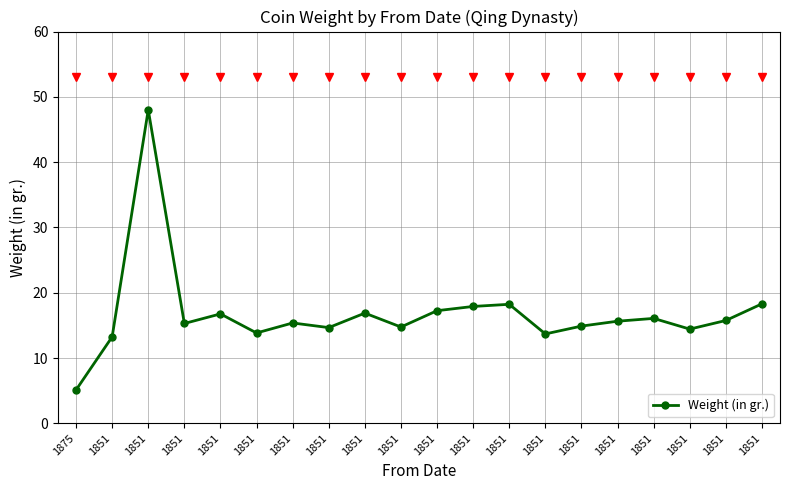

How many distinct data groups are displayed?

1